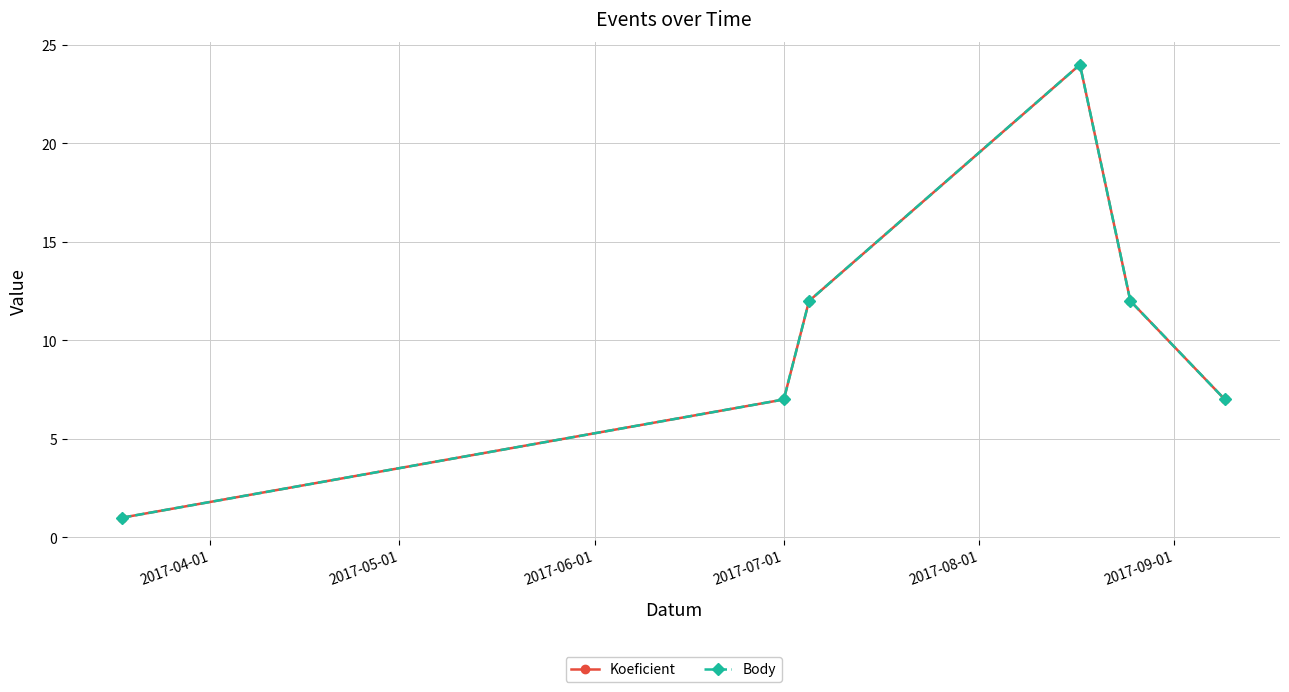

Does the chart have visible grid lines?

Yes